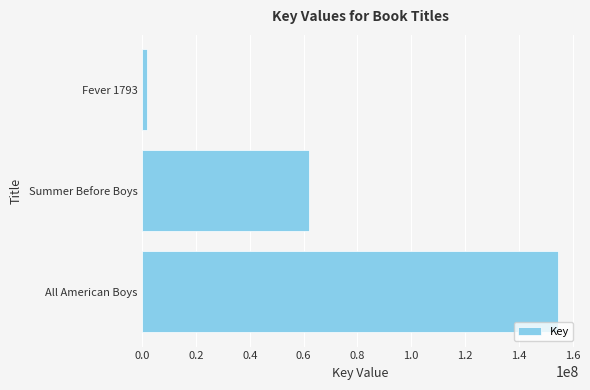

Are the bars grouped side by side (vs. stacked)?

No